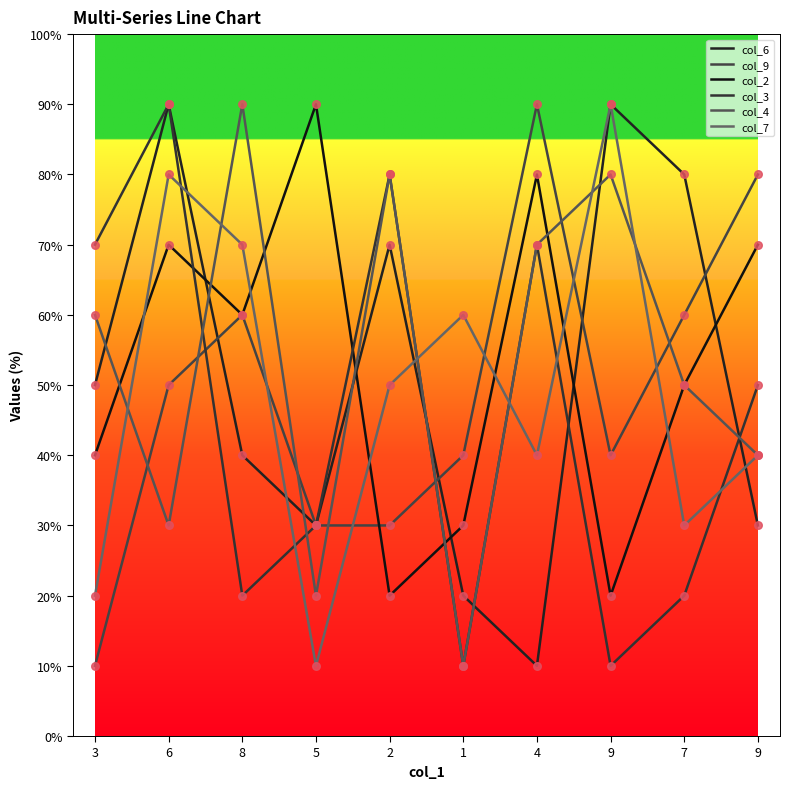

Is the value of col_6 at 1 greater than the value of col_4 at 1?

Yes